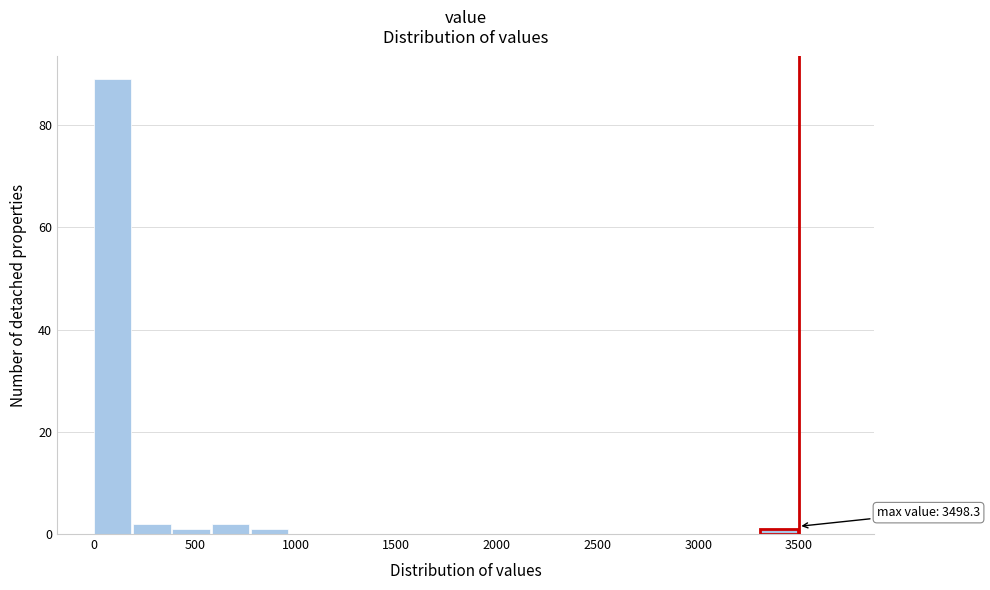

Read against the x-axis, roughly where is the centre of the tallest bar?

100